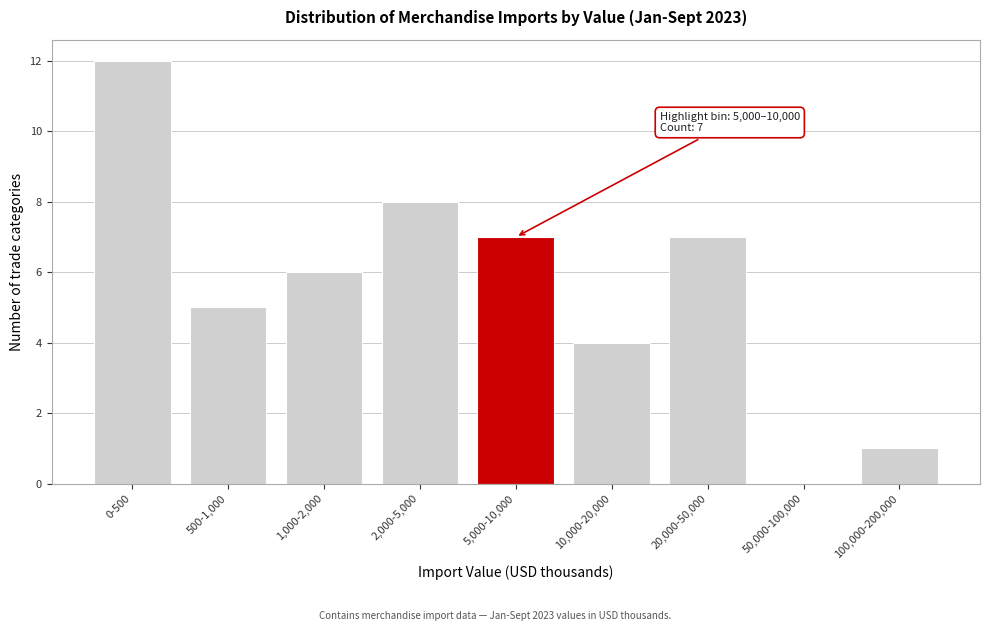

Reading left to right, transcribe all the data shown in this chart.

0-500=12	500-1,000=5	1,000-2,000=6	2,000-5,000=8	5,000-10,000=7	10,000-20,000=4	20,000-50,000=7	50,000-100,000=0	100,000-200,000=1